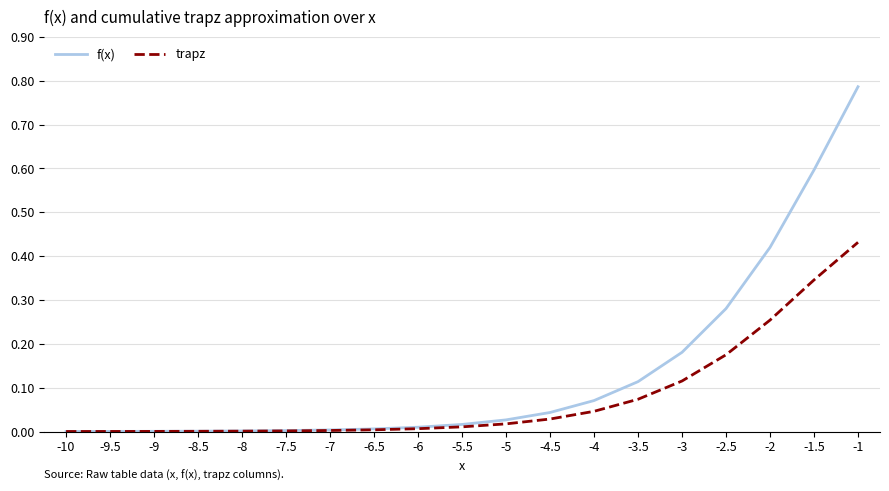

List the series in order of their peak value, lowest first.

trapz, f(x)